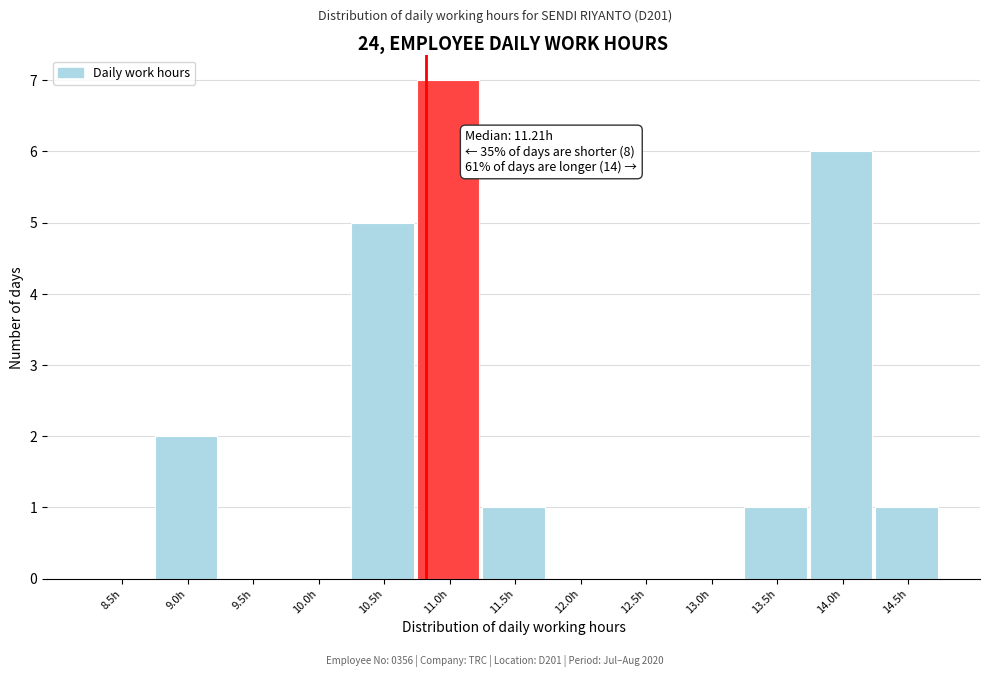

Reading left to right, list all the values displayed in this chart.

8.5h=0	9.0h=2	9.5h=0	10.0h=0	10.5h=5	11.0h=7	11.5h=1	12.0h=0	12.5h=0	13.0h=0	13.5h=1	14.0h=6	14.5h=1